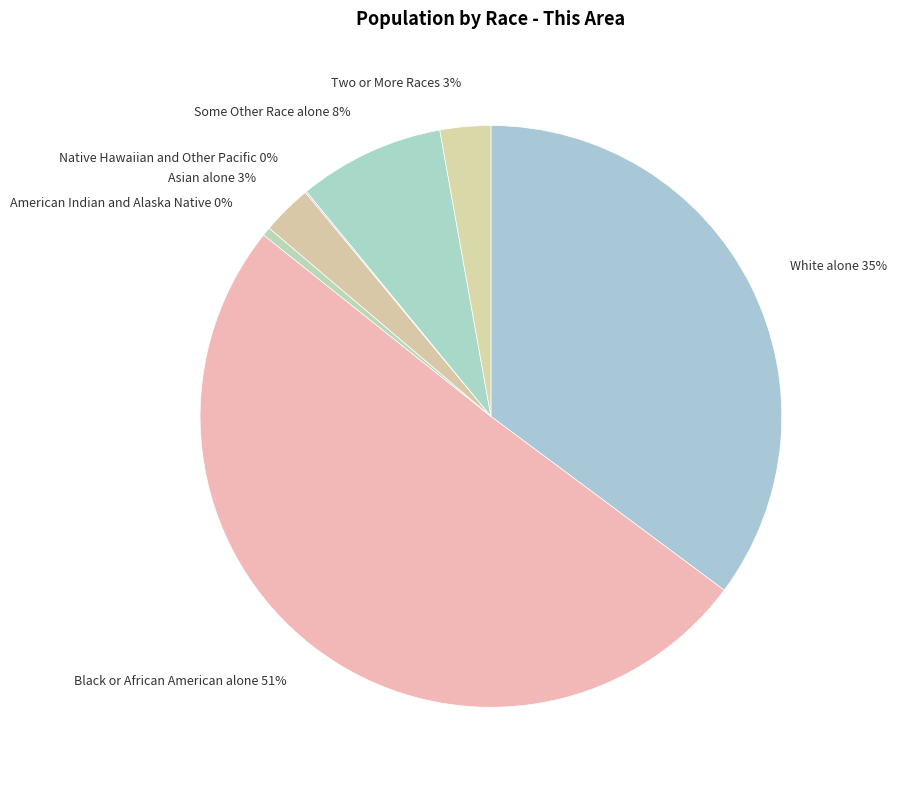

True or false: Black or African American alone accounts for 51% of the total.

True